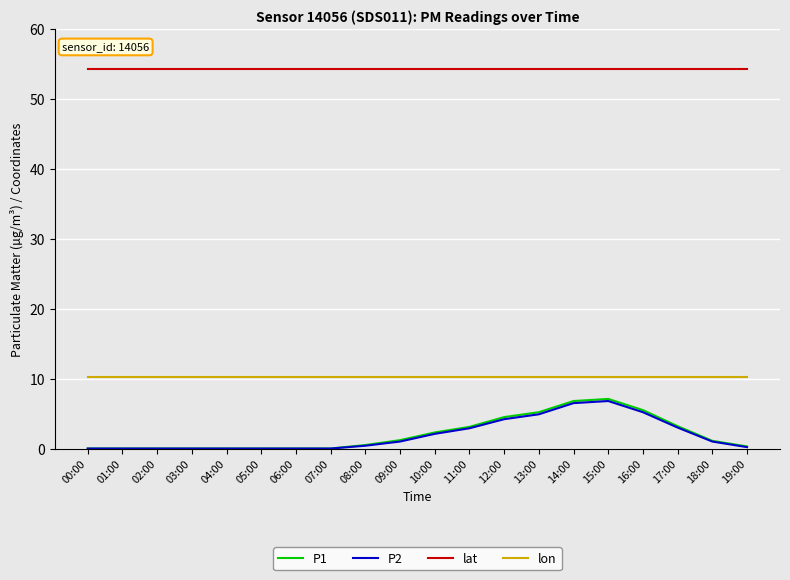

True or false: lat has a value of 92.5 at 06:00.

False